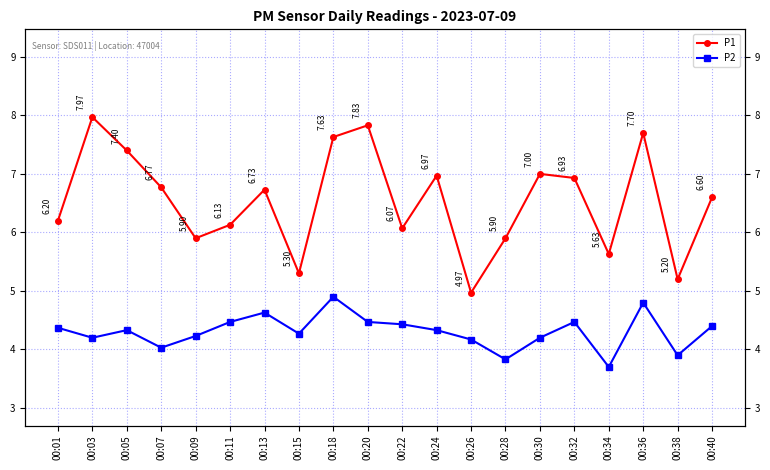

Does the chart have visible grid lines?

Yes